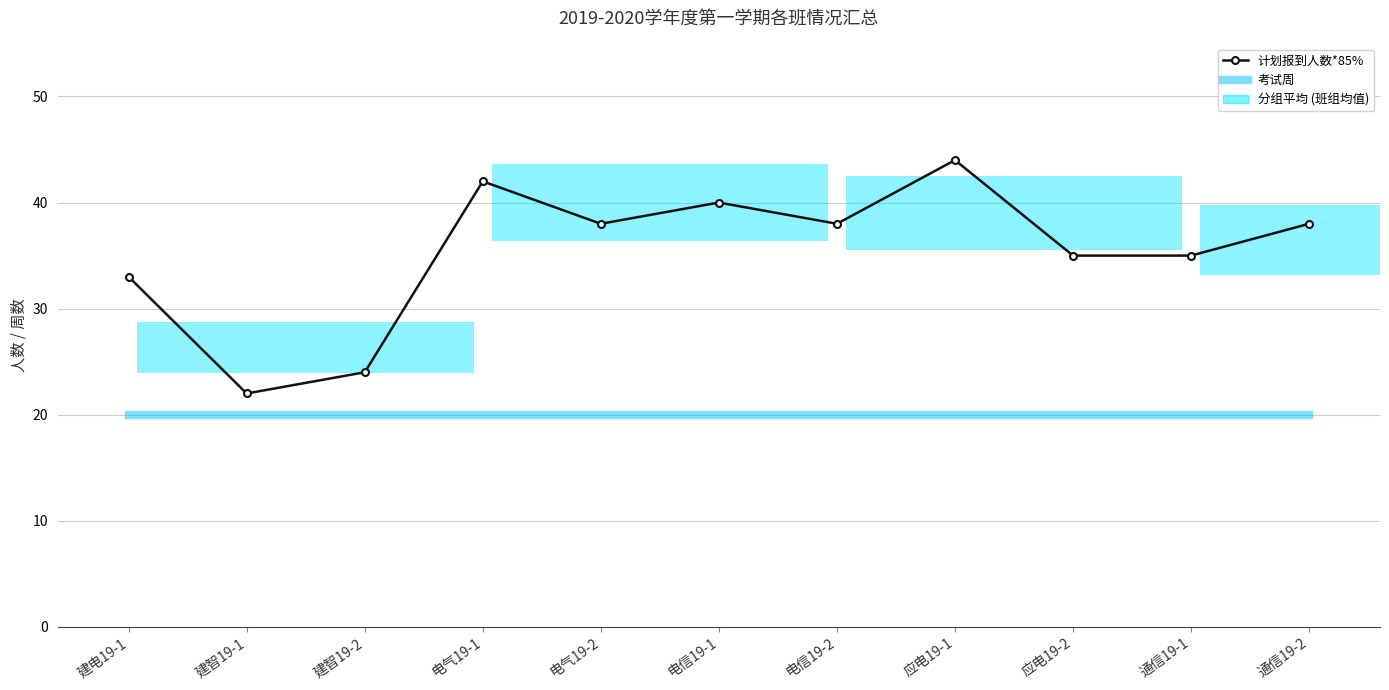

What is the sum of the 考试周 values at 电气19-2 and 电气19-1?

40